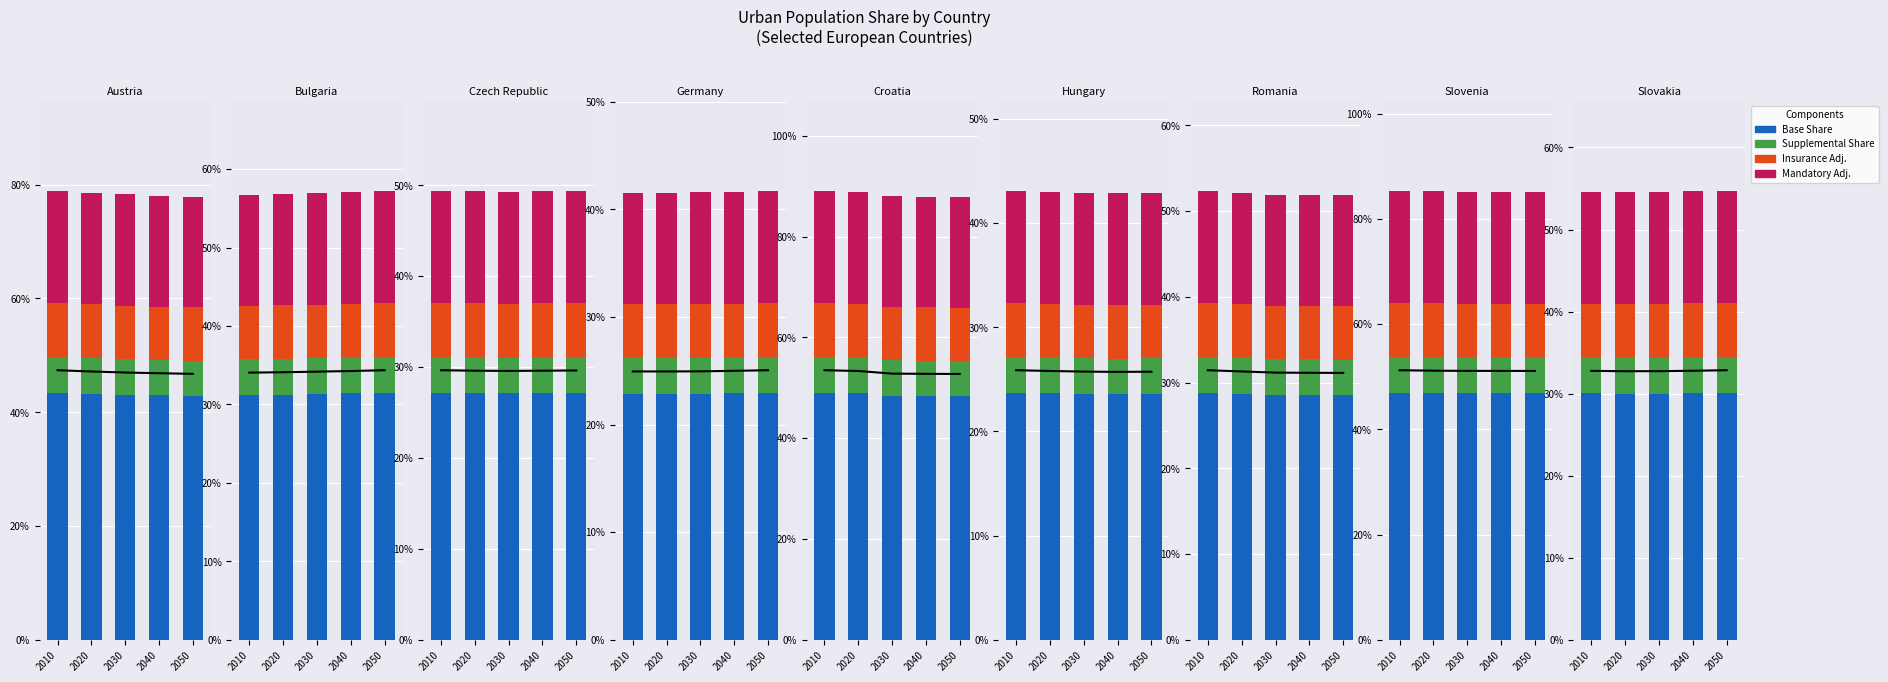

What is the spread (max minus min) of values at 2030?

25.6